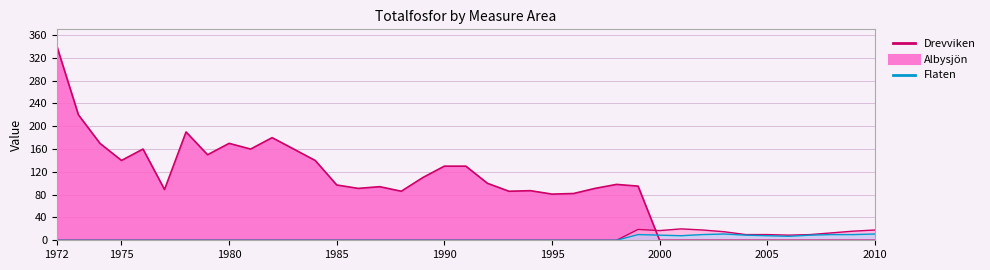

In Drevviken (line), how many points are higher than both neighbors (excluding endpoints)?

7